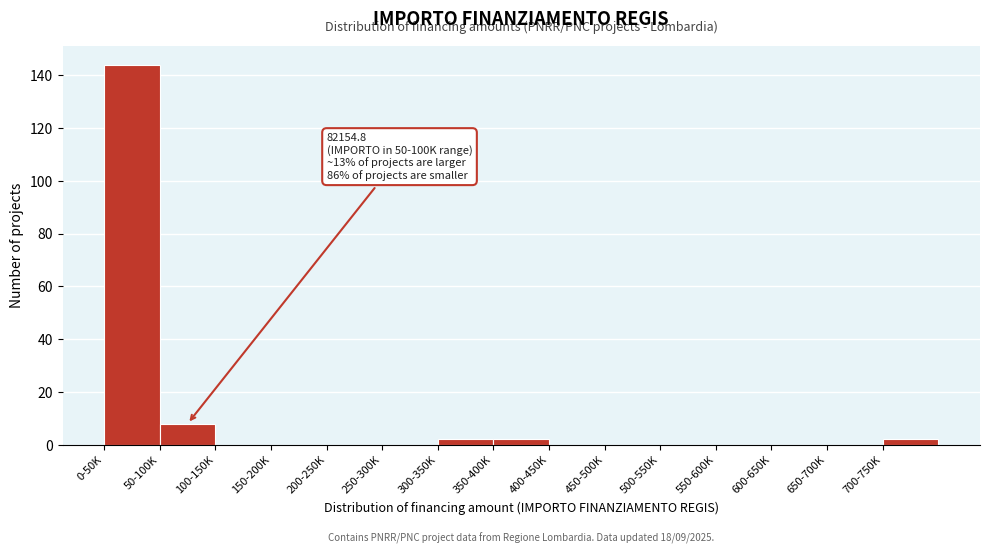

Reading right to left, transcribe all the data shown in this chart.

700-750K=2	650-700K=0	600-650K=0	550-600K=0	500-550K=0	450-500K=0	400-450K=0	350-400K=2	300-350K=2	250-300K=0	200-250K=0	150-200K=0	100-150K=0	50-100K=8	0-50K=144